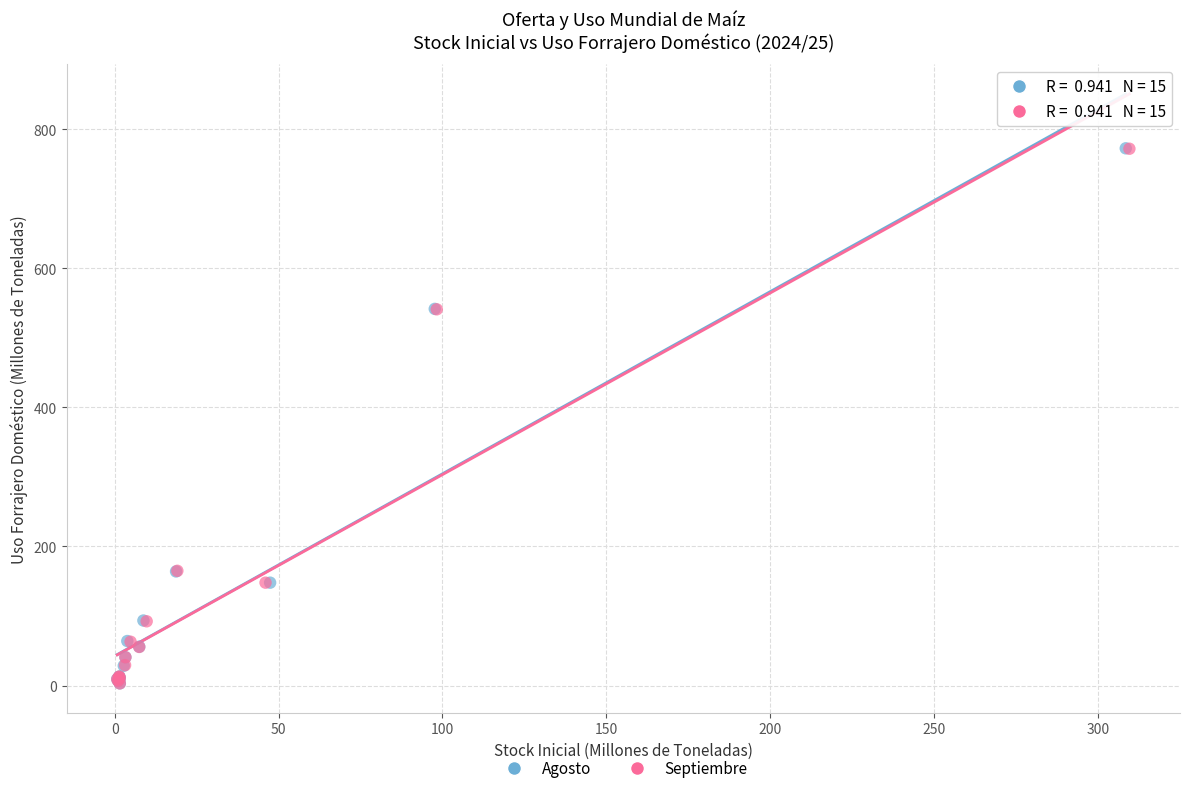

Which series has the widest spread of Y values?

Agosto